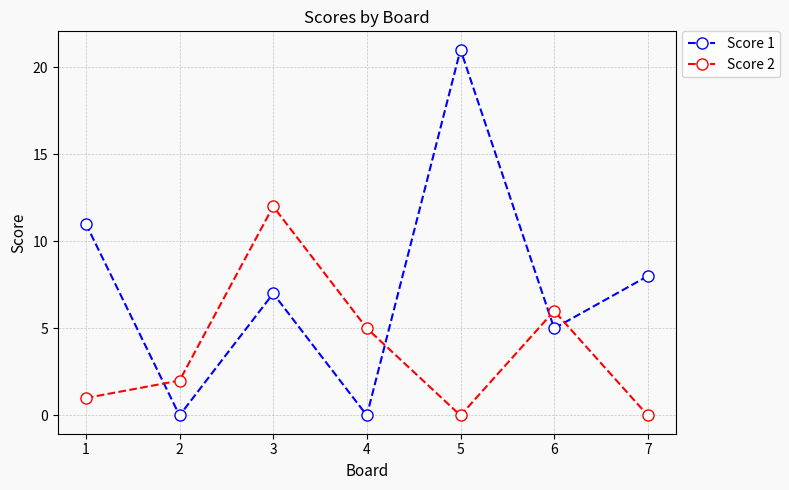

How many lines are shown in the chart?

2